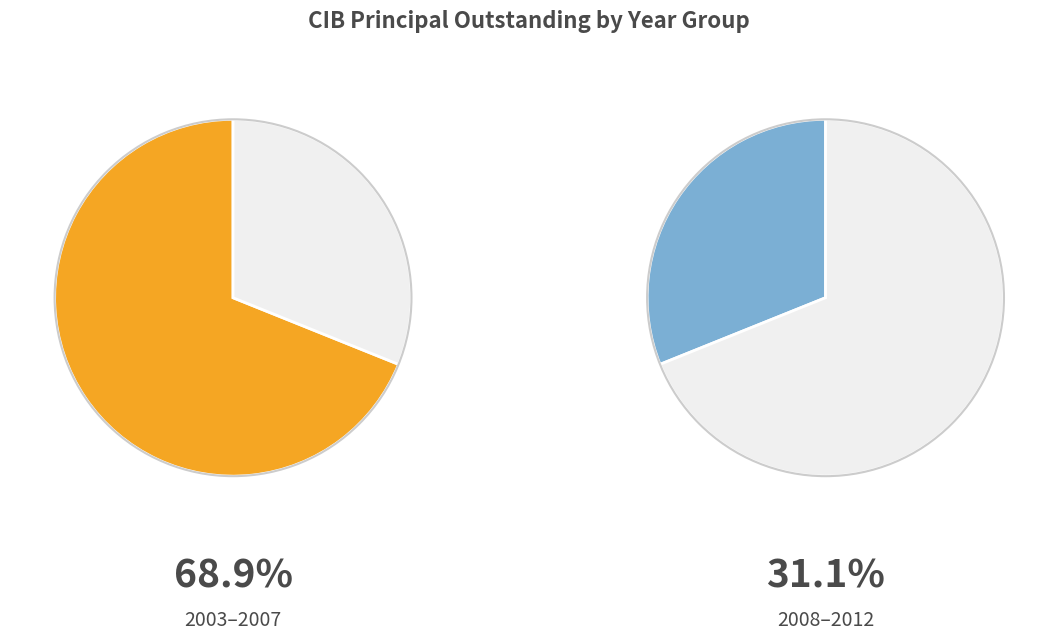

Which slice is the largest?

2003